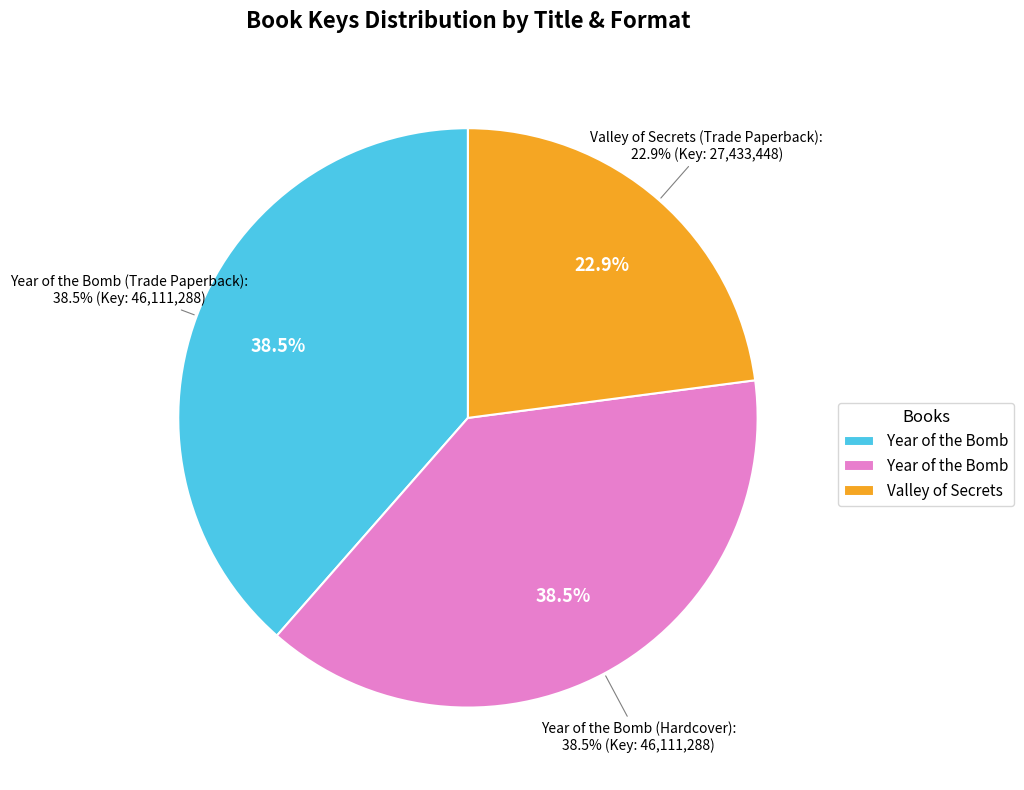

What is the smallest slice in the pie chart?

Valley of Secrets (Trade Paperback)